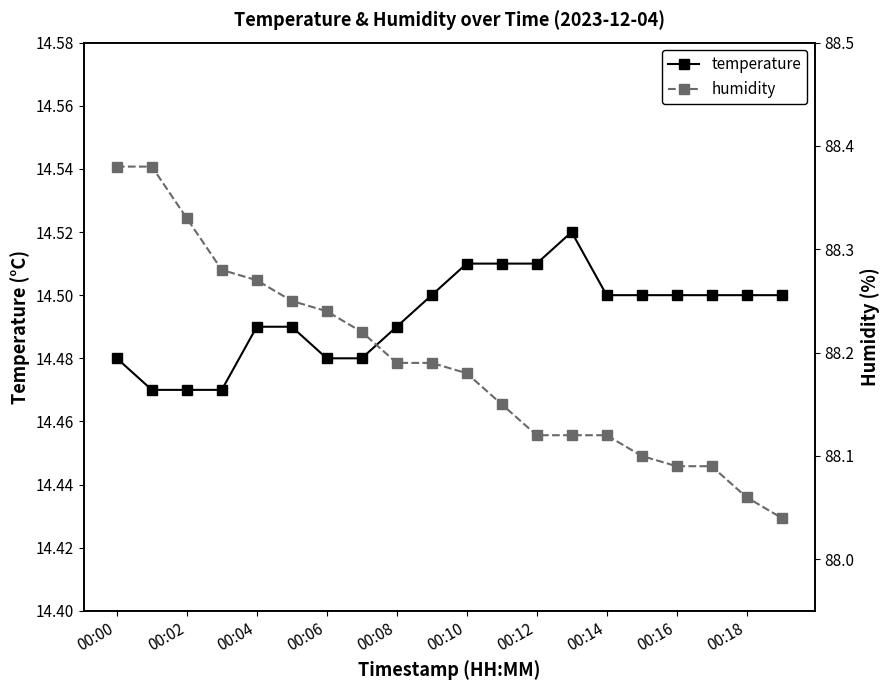

How many humidity values are between 88 and 89?

20